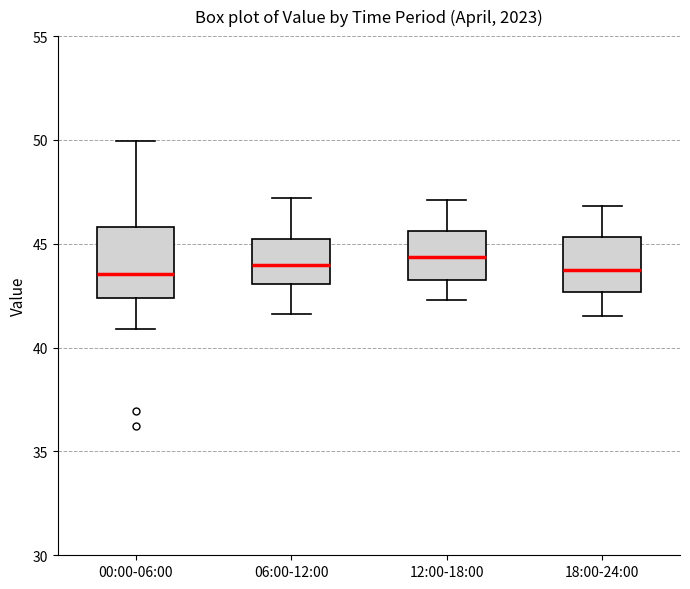

Reading left to right, transcribe this box plot: for each box, give where its median line is, the range the box spans, and where its two whiskers end, as read against the y-axis. The values are not printed on the chart, so give them approximately, as read against the axis.

00:00-06:00: median 43.5, box 42.5 to 46.0, whiskers 41.0 to 50.0
06:00-12:00: median 44.0, box 43.0 to 45.5, whiskers 41.5 to 47.0
12:00-18:00: median 44.5, box 43.5 to 45.5, whiskers 42.5 to 47.0
18:00-24:00: median 44.0, box 42.5 to 45.5, whiskers 41.5 to 47.0